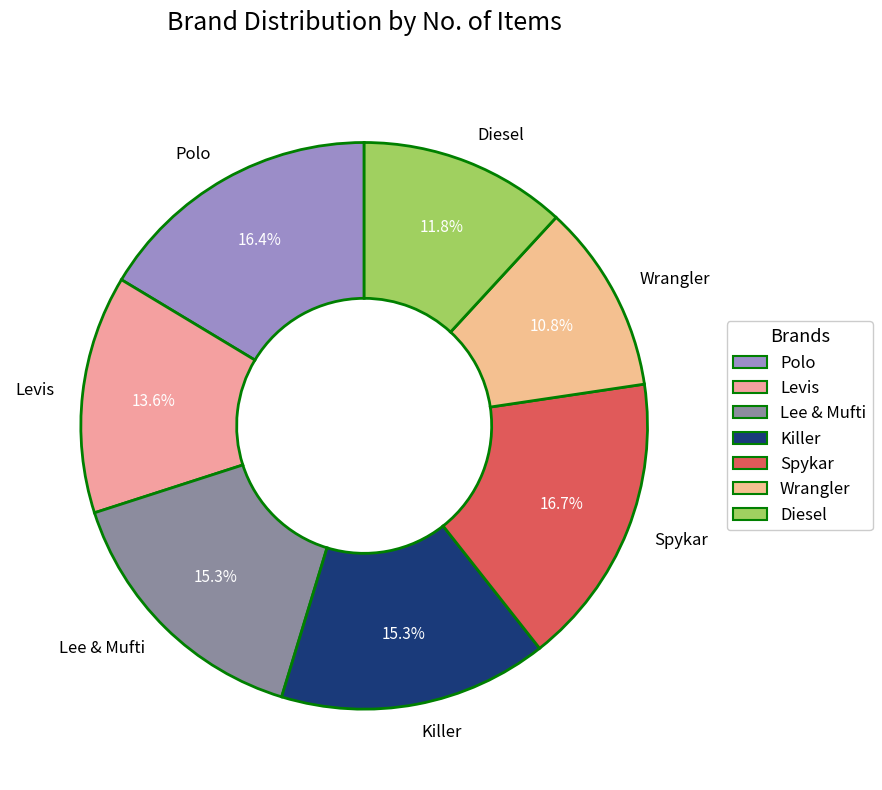

What is the smallest slice in the pie chart?

Wrangler